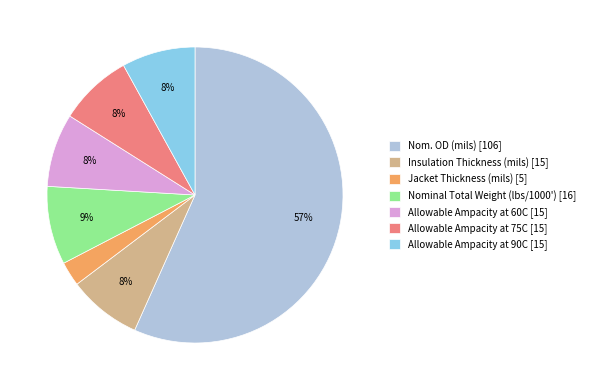

Which slice represents more than half of the pie?

Nom. OD (mils)